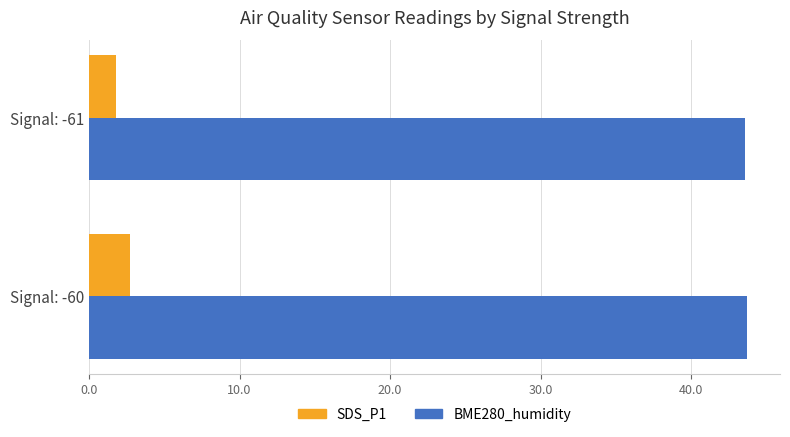

What is the highest value of the BME280_humidity series?

43.7